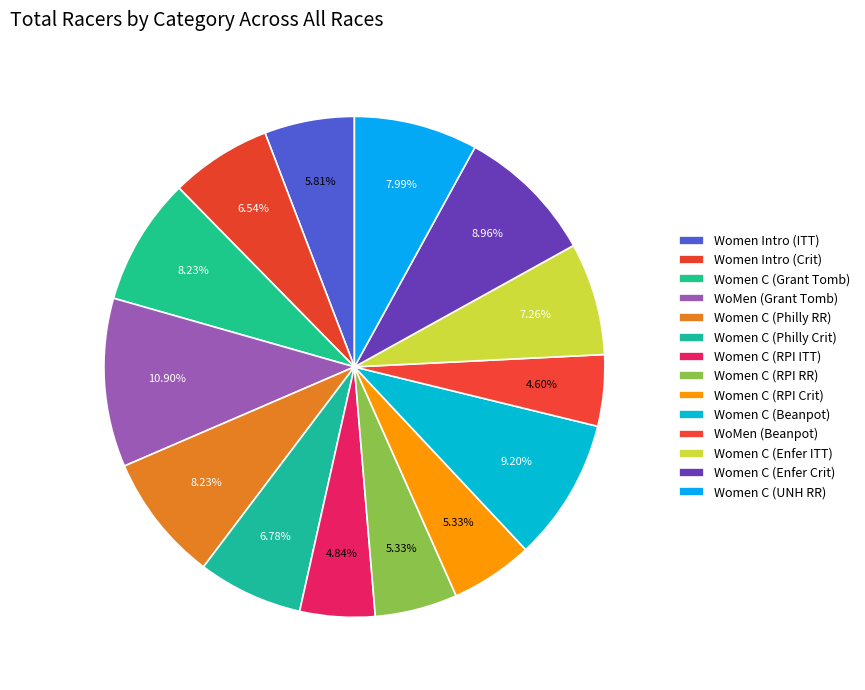

How many slices are in this pie chart?

14